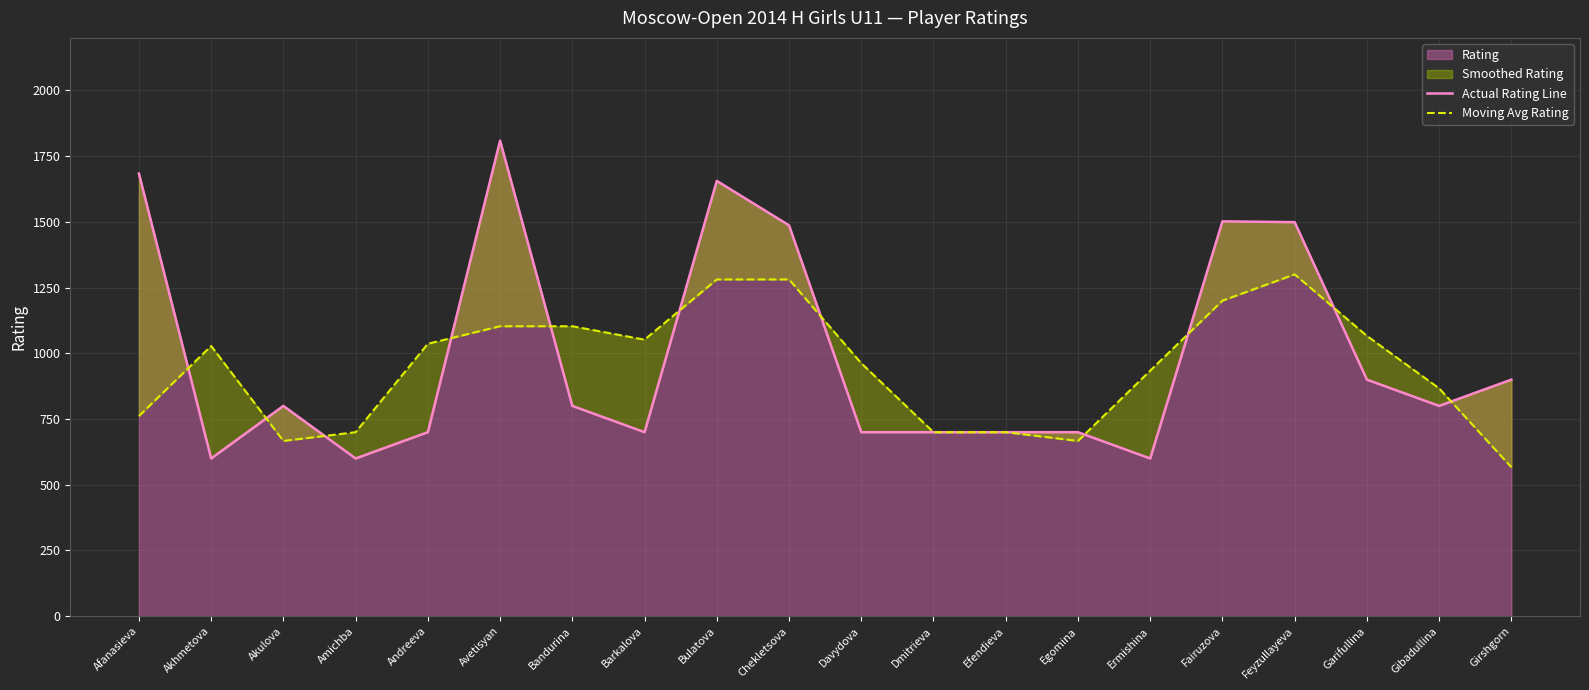

What is the total value across all series at Barkalova?

1752.0